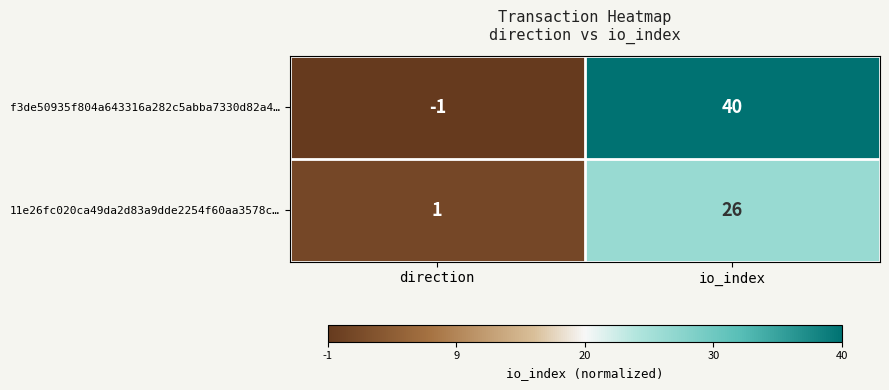

What is the total value across all series at io_index?

66